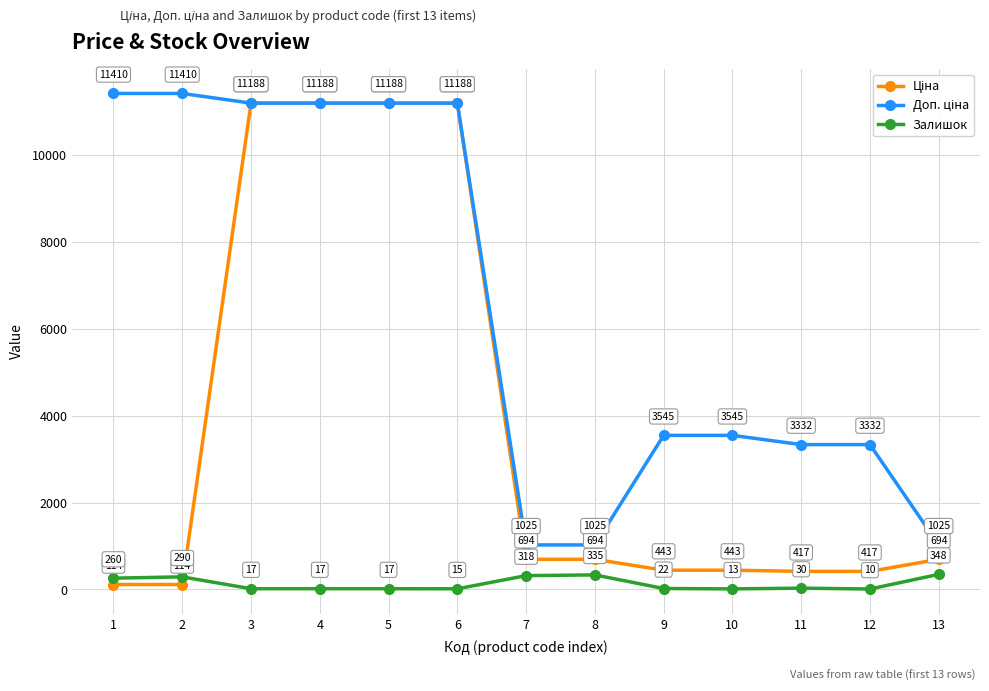

At how many categories does at least one series exceed 5651?

6